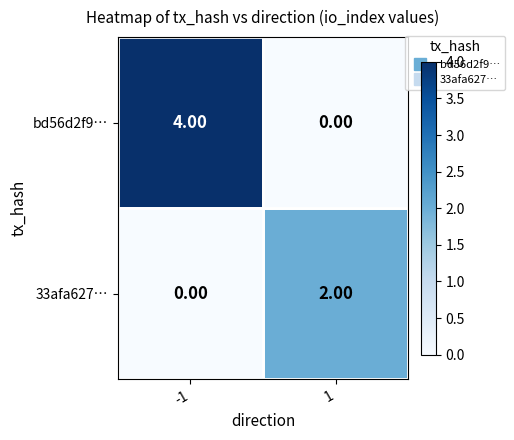

Which series has the largest total across all categories?

bd56d2f9…